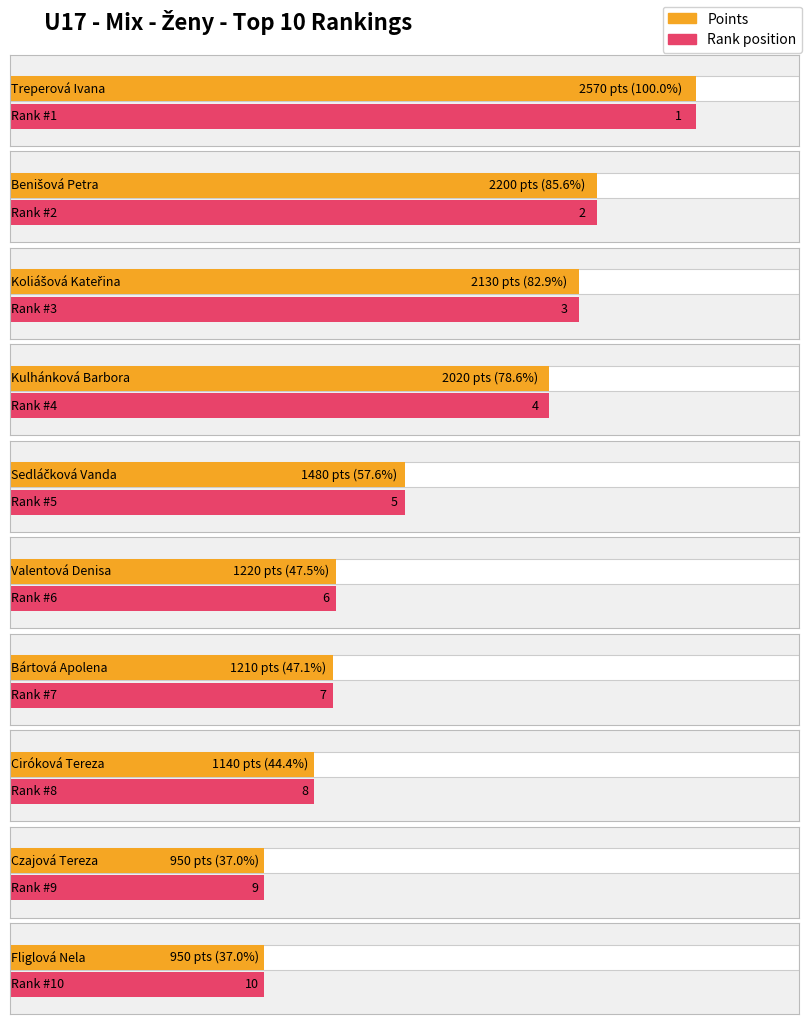

Reading left to right, list all the values displayed in this chart.

Rank: Treperová Ivana=1	Benišová Petra=2	Koliášová Kateřina=3	Kulhánková Barbora=4	Sedláčková Vanda=5	Valentová Denisa=6	Bártová Apolena=7	Ciróková Tereza=8	Czajová Tereza=9	Fliglová Nela=10
Body: Treperová Ivana=2570	Benišová Petra=2200	Koliášová Kateřina=2130	Kulhánková Barbora=2020	Sedláčková Vanda=1480	Valentová Denisa=1220	Bártová Apolena=1210	Ciróková Tereza=1140	Czajová Tereza=950	Fliglová Nela=950